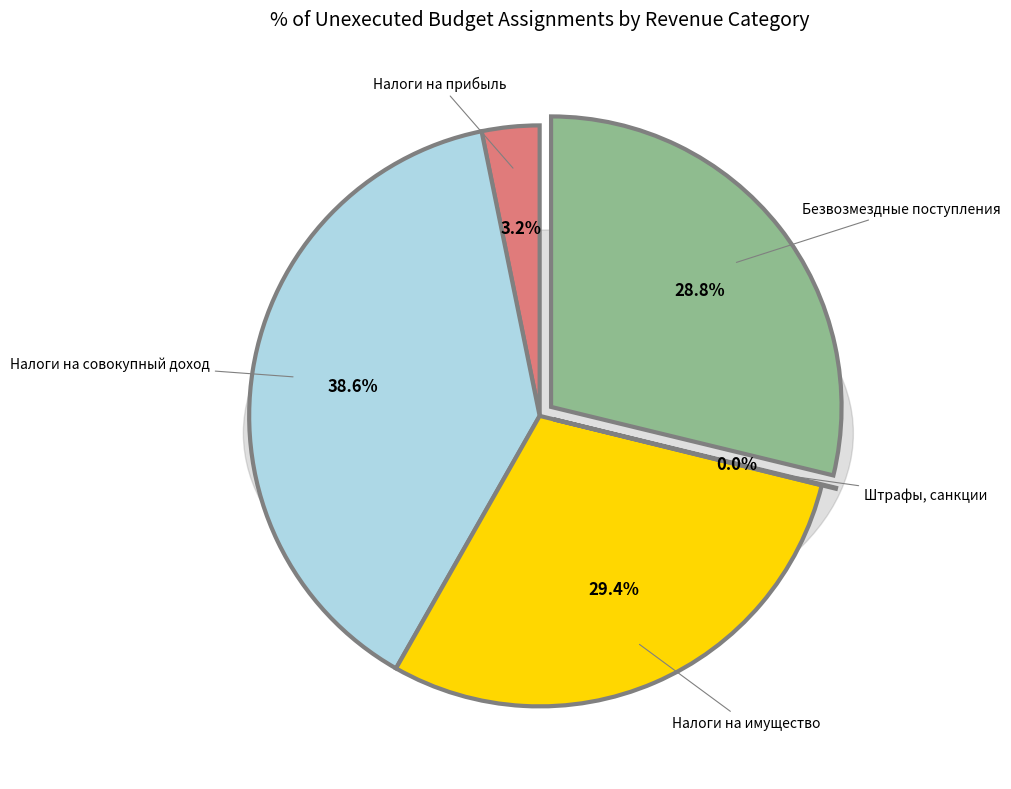

To the nearest percent, what is the combined percentage of БЕЗВОЗМЕЗДНЫЕ ПОСТУПЛЕНИЯ and НАЛОГИ НА СОВОКУПНЫЙ ДОХОД?

67%